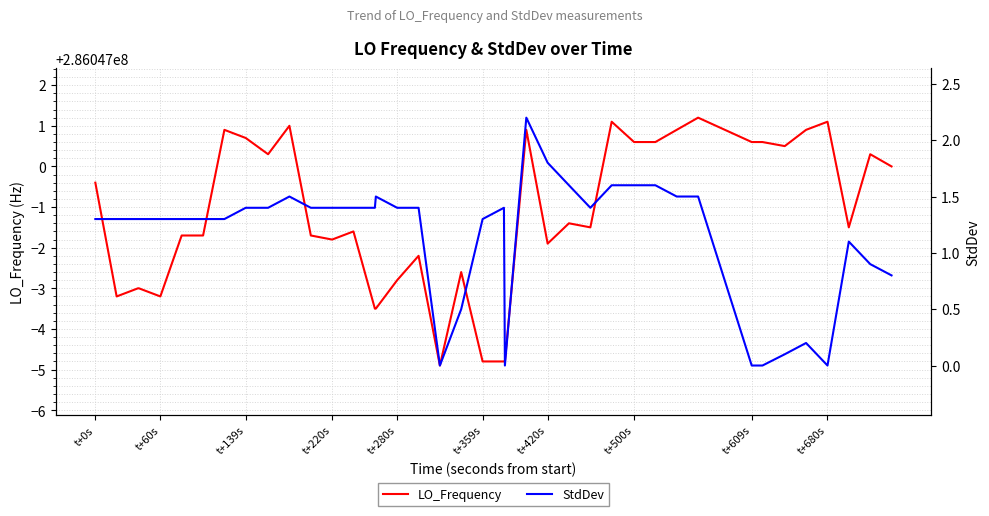

True or false: StdDev and LO_Frequency cross at least once.

False